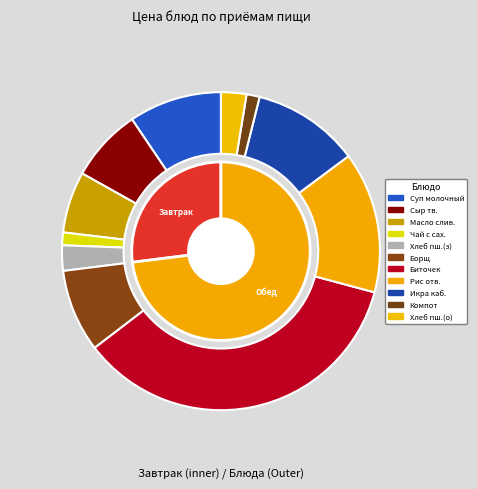

Count the number of slices in the pie.

11